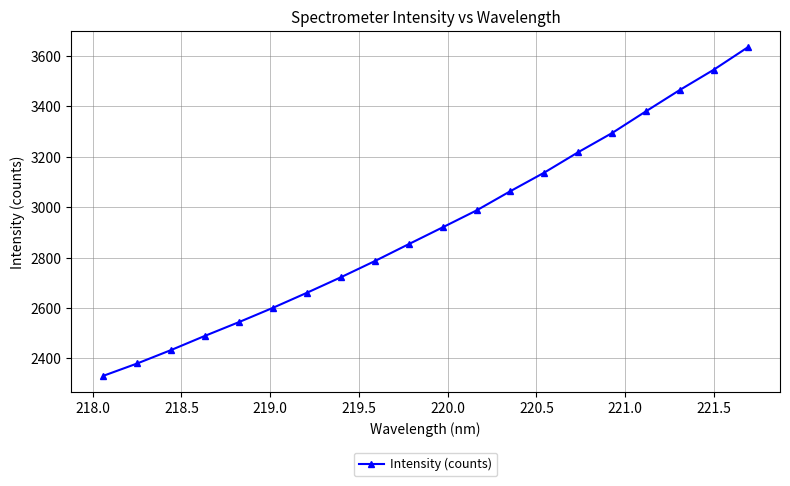

What is the minimum value shown in the chart?

2330.1